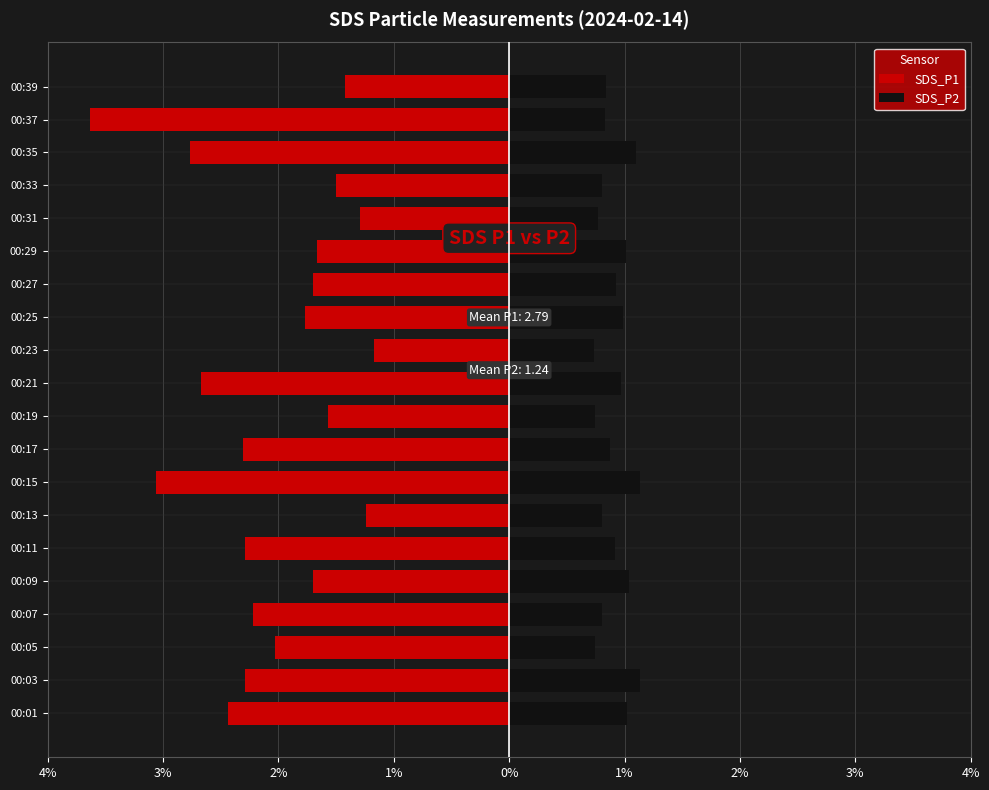

Between 00:15 and 00:27, which series saw the biggest shift?

SDS_P1